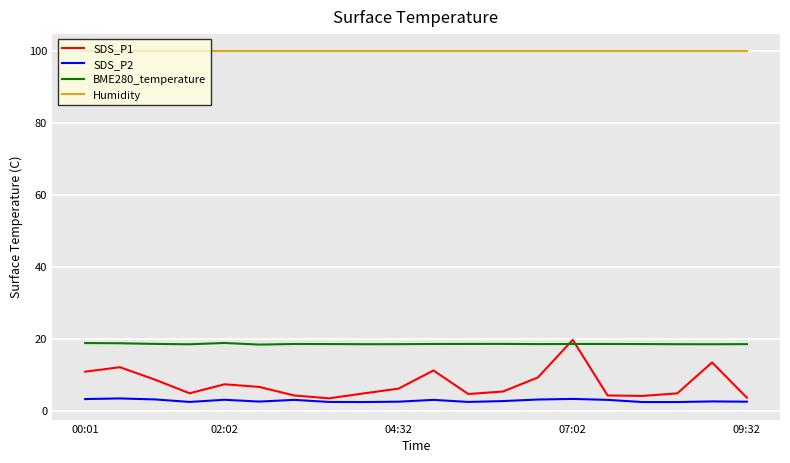

True or false: Humidity and SDS_P2 intersect in this chart.

False